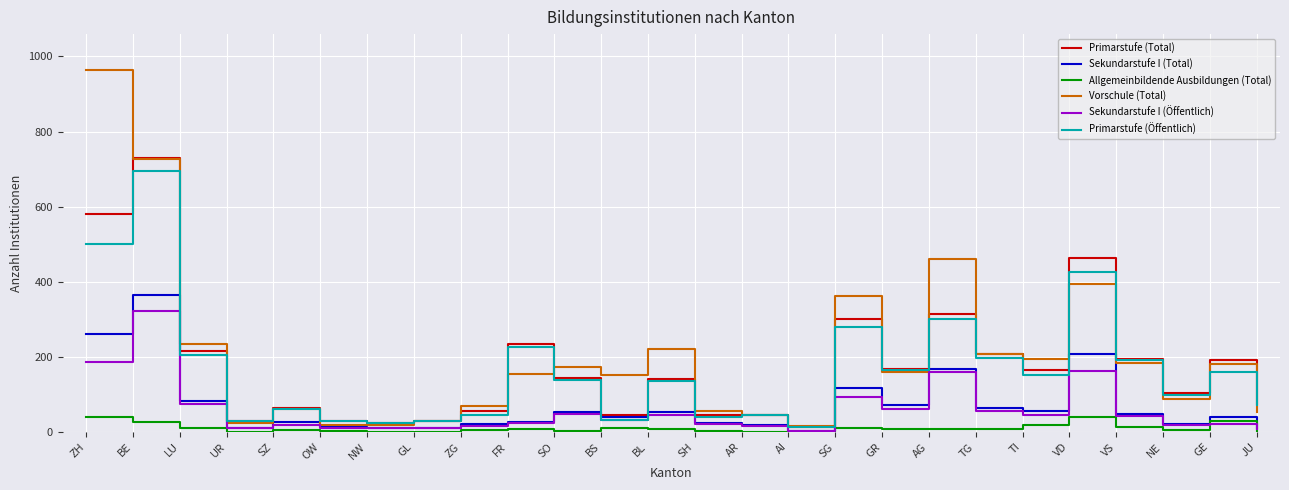

Between NW and SG, which series saw the biggest shift?

Vorschule (Total)